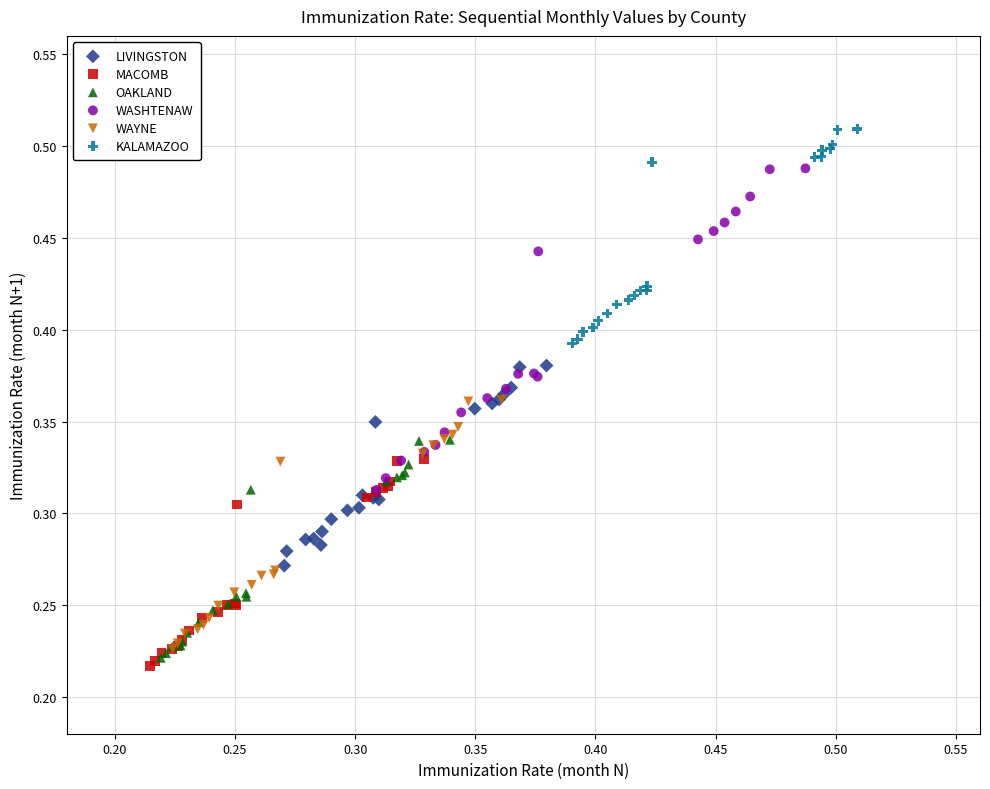

Which series contains the highest Y value?

KALAMAZOO